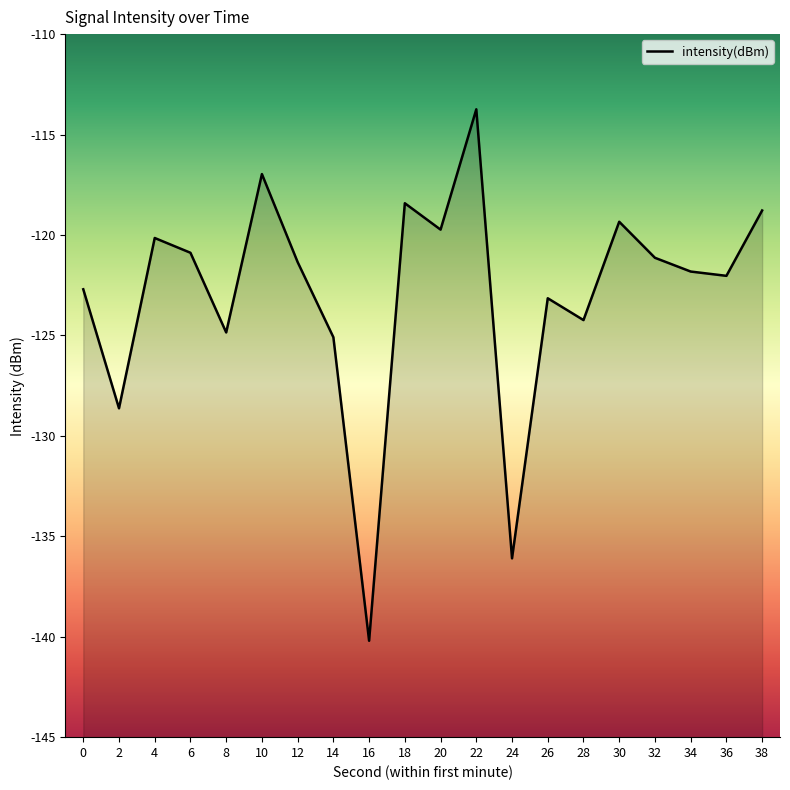

What is the value of the 3rd point from the left?

-120.1